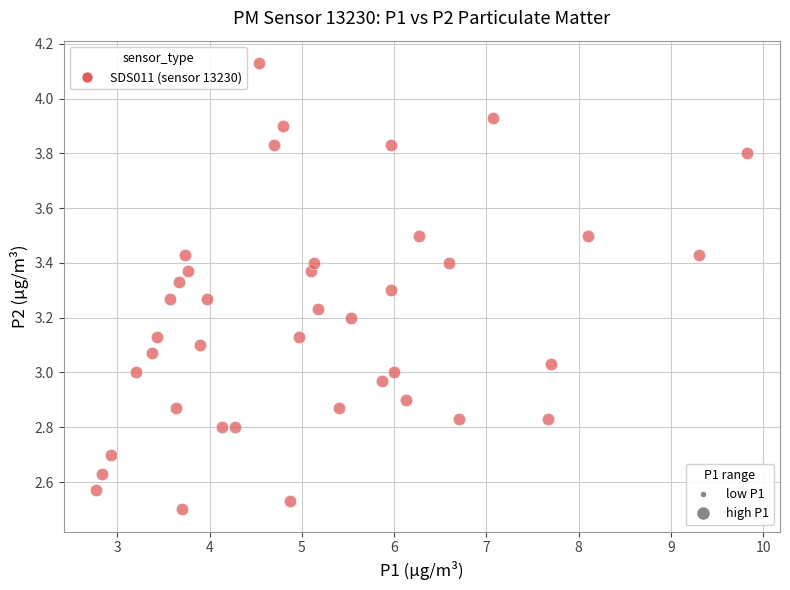

What is the range of X values (max minus min)?

7.1